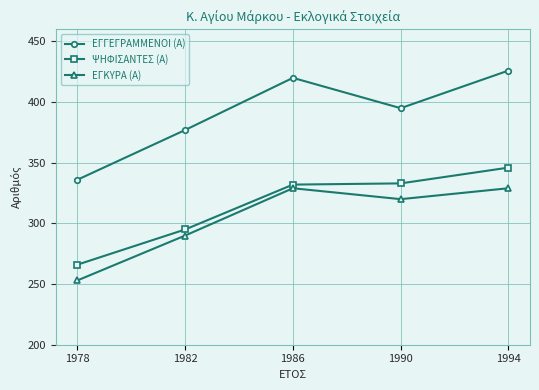

Which label corresponds to the smallest value in the chart?

1978